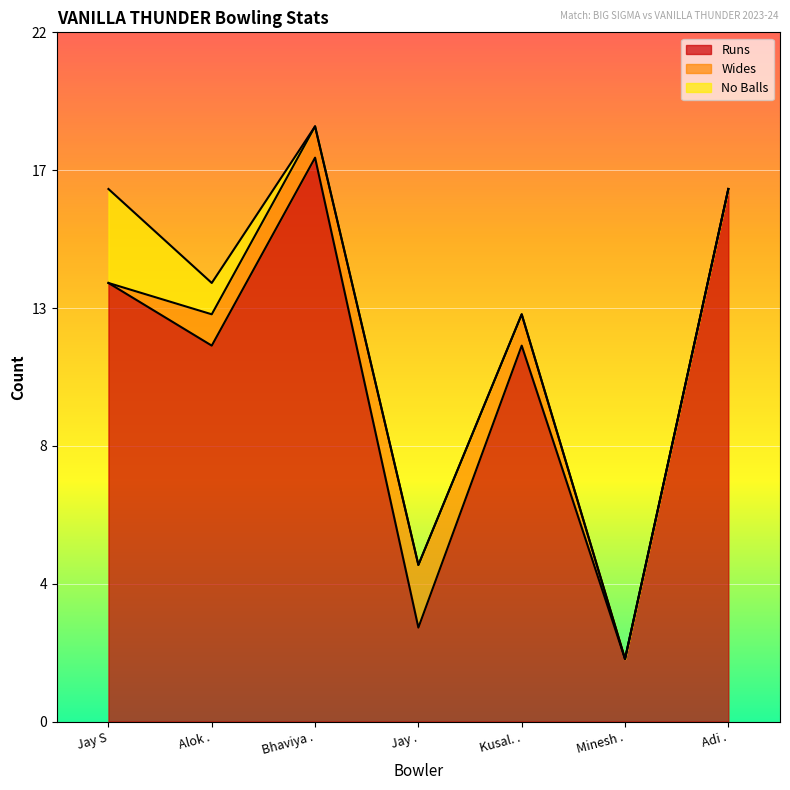

How many values in the Wides series exceed 1?

1